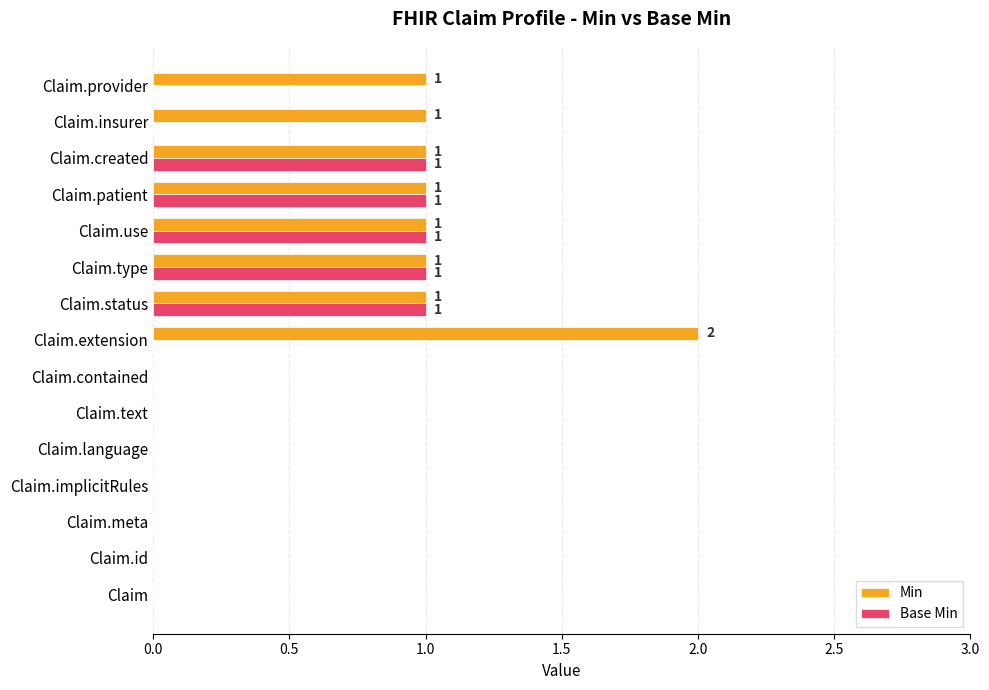

Is the value of Base Min at Claim.insurer greater than the value of Min at Claim.extension?

No